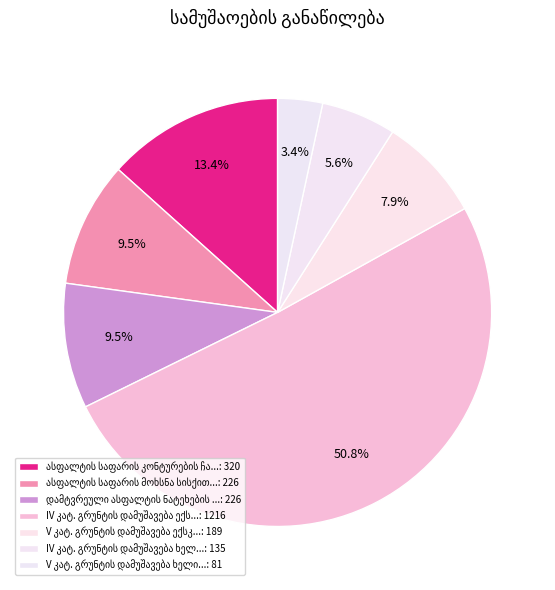

What is the smallest slice in the pie chart?

V კატ. გრუნტის დამუშავება ხელით